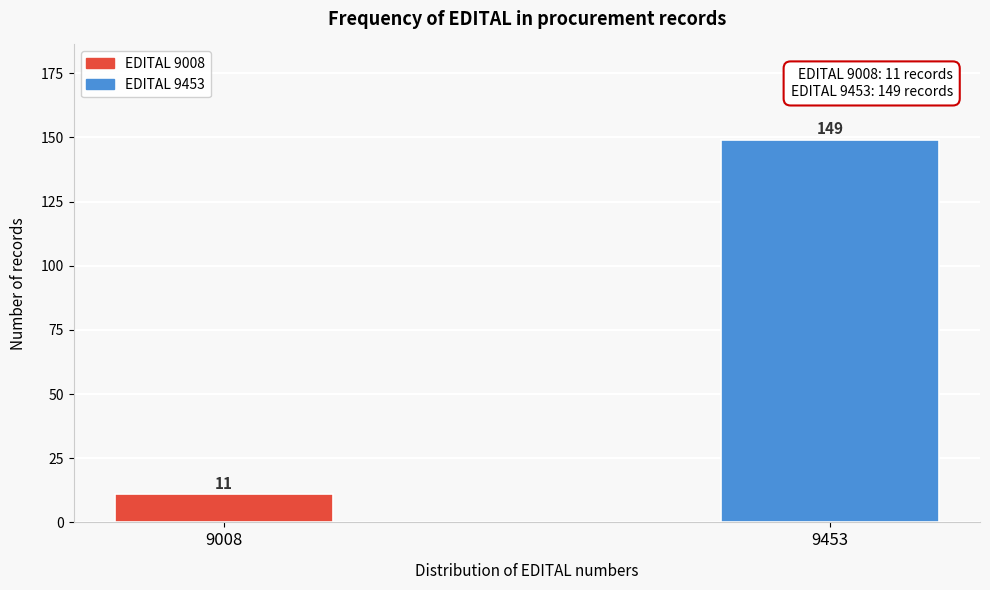

Reading right to left, transcribe all the data shown in this chart.

149	11